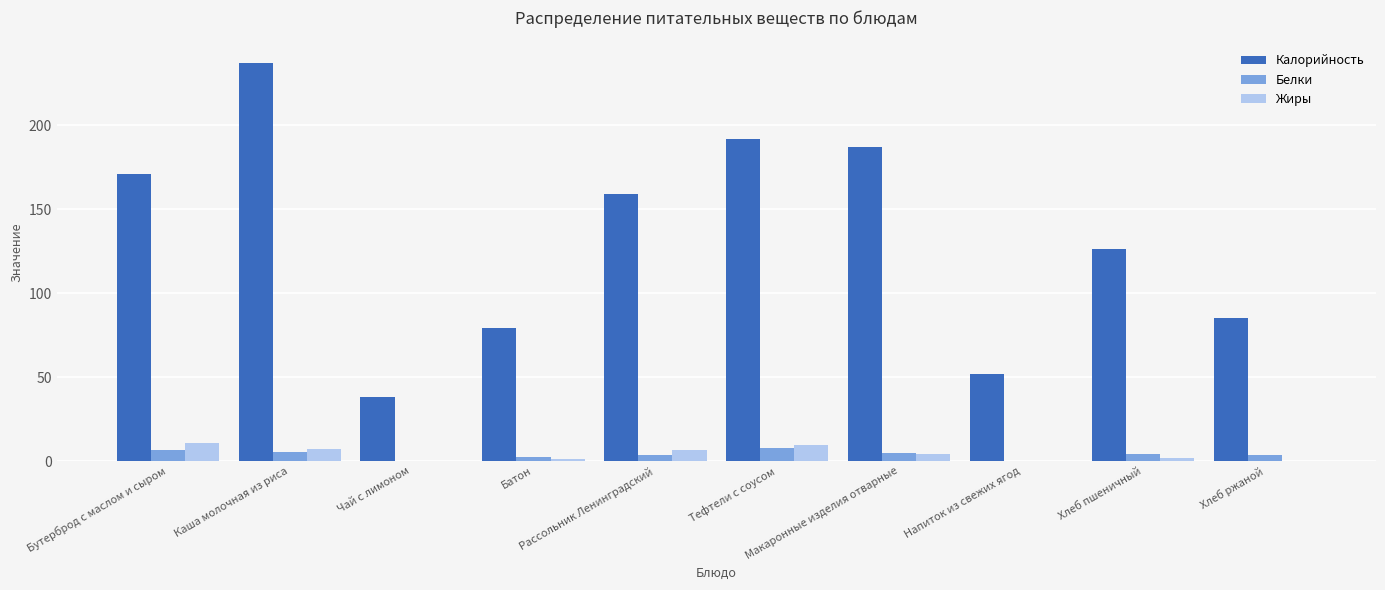

What is the maximum value shown in the chart?

237.0